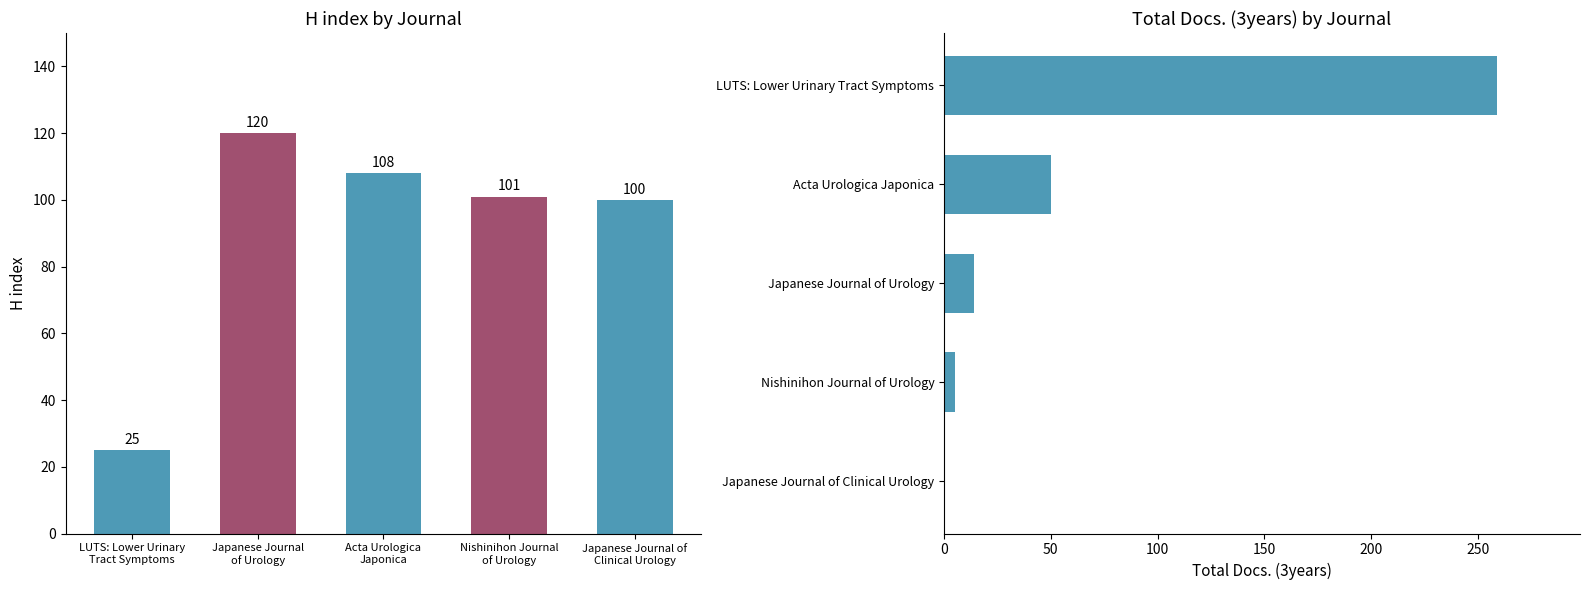

How many groups of bars are there?

5